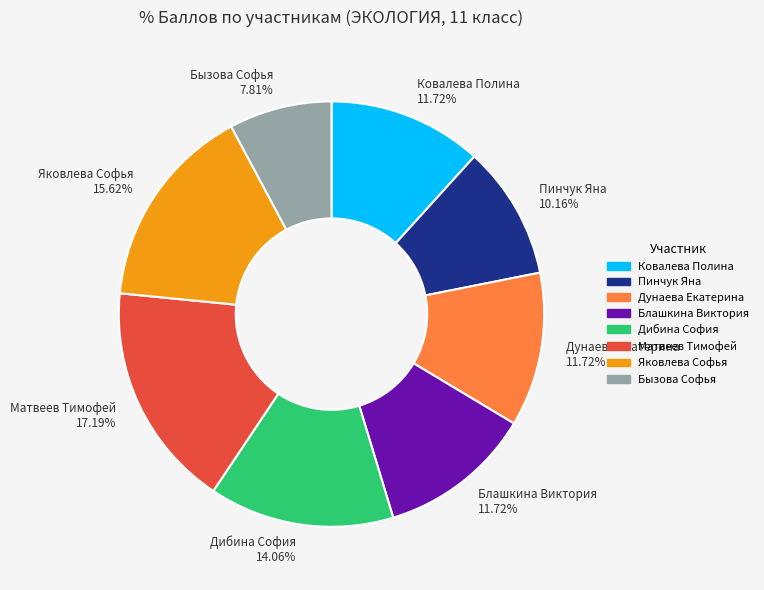

Which category has the biggest portion of the pie?

Матвеев Тимофей